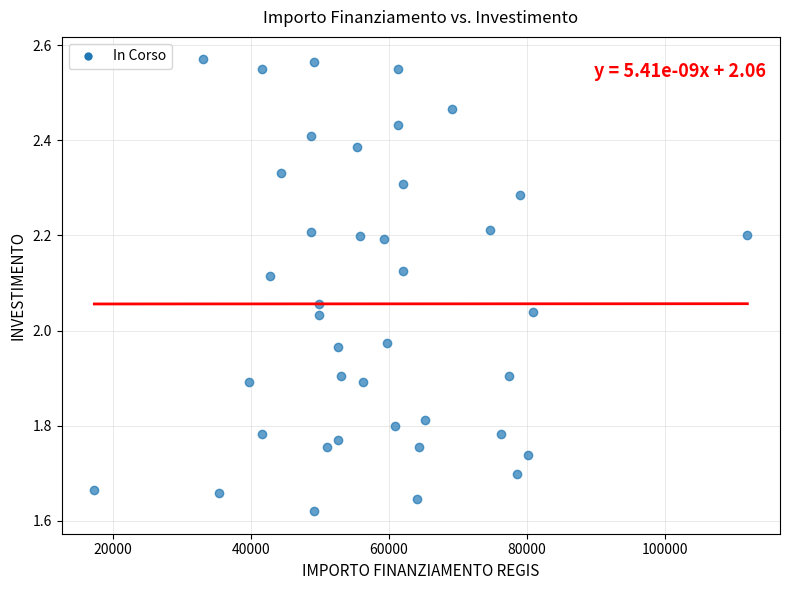

What is the range of Y values (max minus min)?

0.9